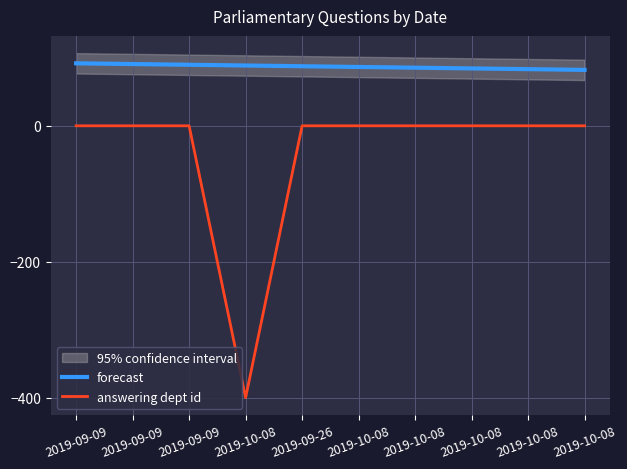

True or false: answering dept id and forecast cross at least once.

False